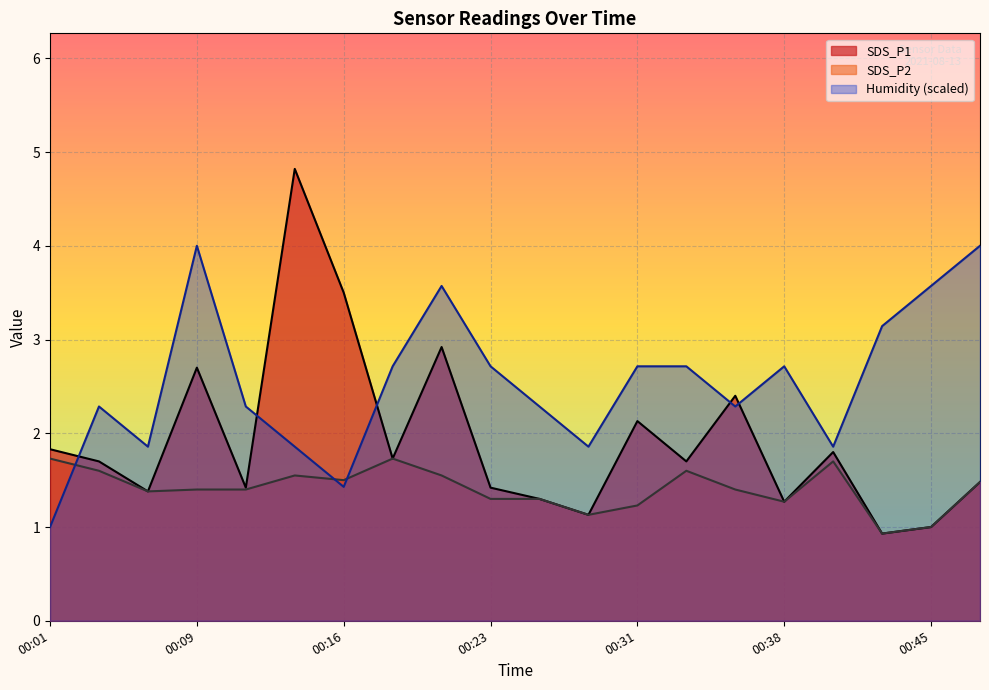

Is it true that SDS_P1 equals 2.7 at 00:40?

False